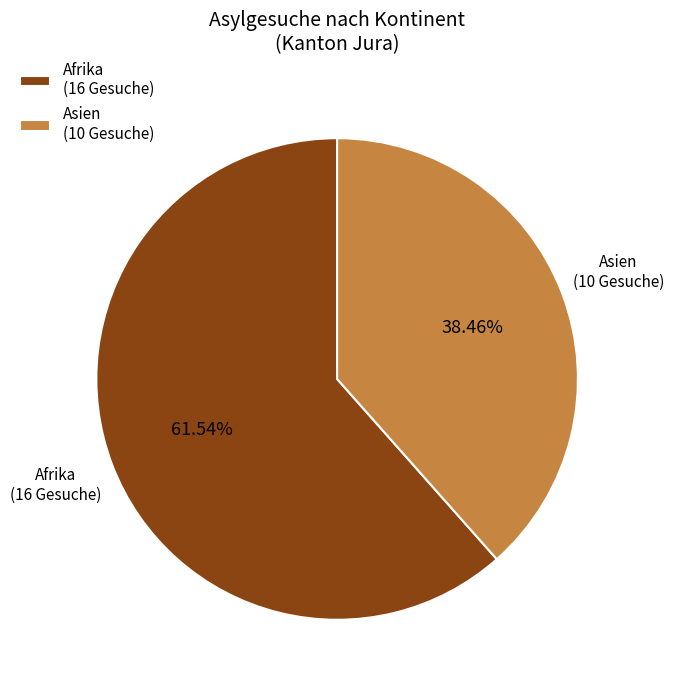

How many slices are in this pie chart?

2